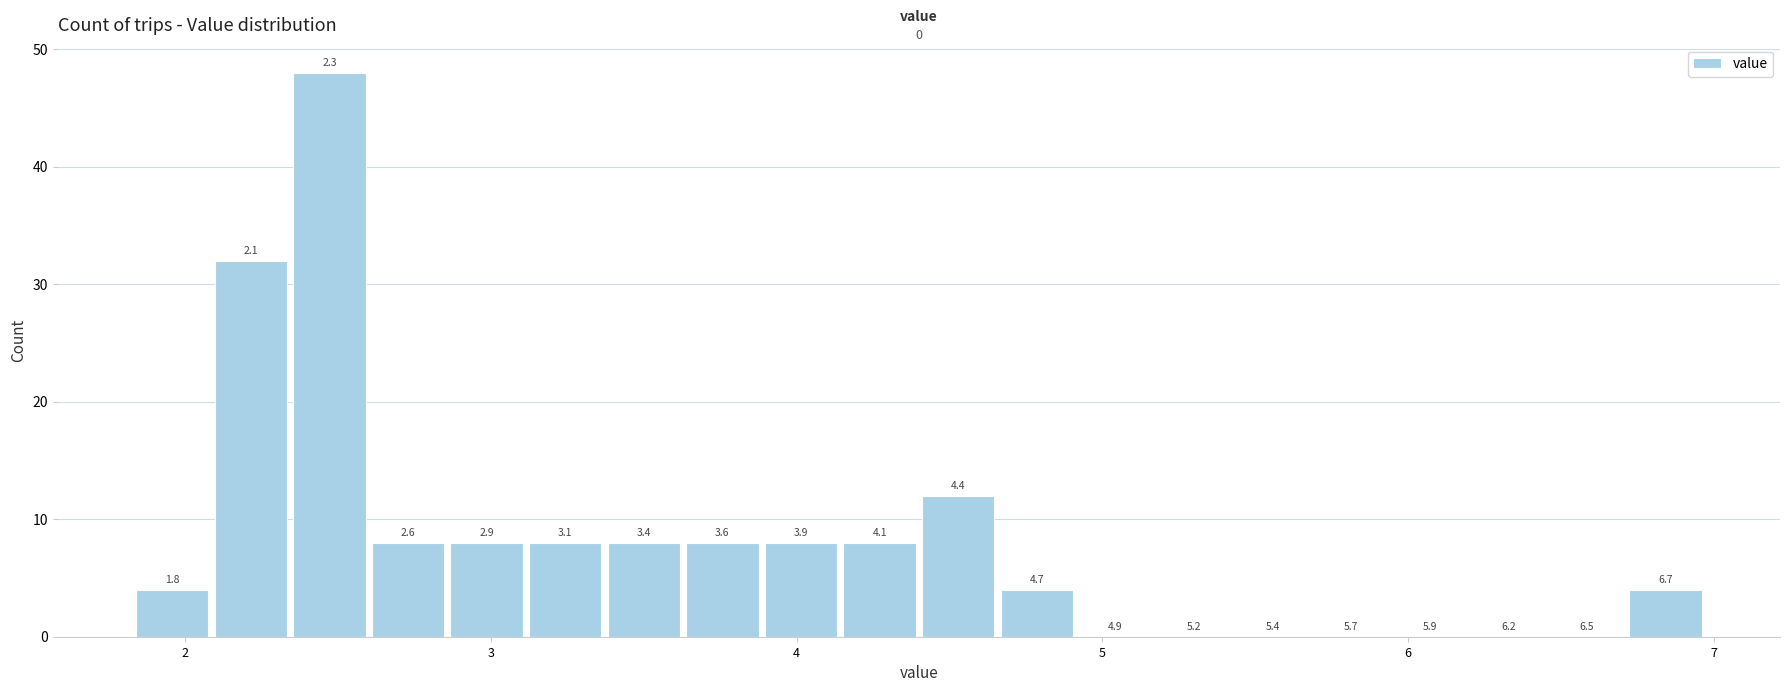

Around what value on the x-axis is the tallest bar? Give the approximate position of its centre, as read against the axis.

2.5